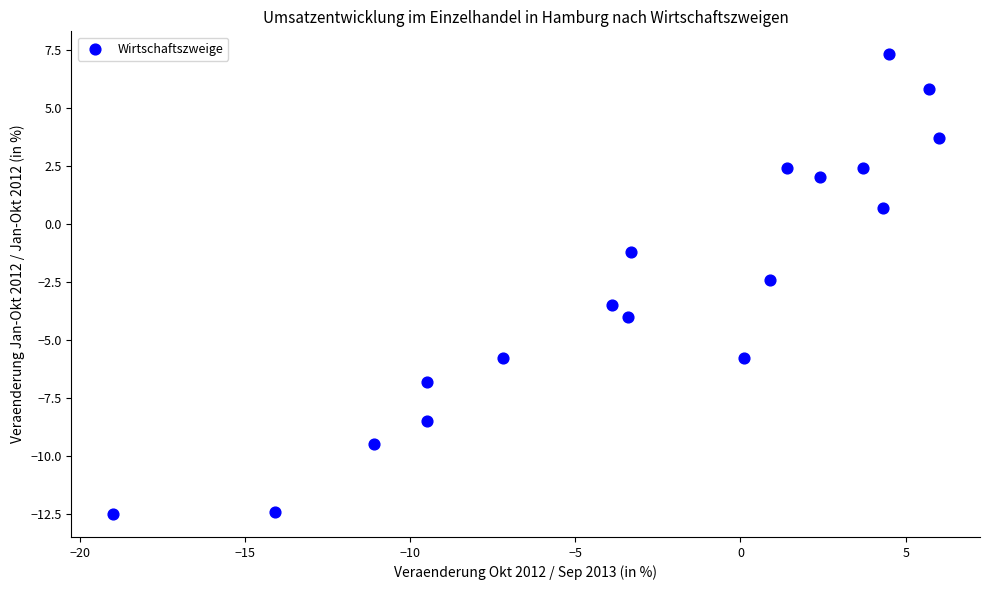

What Y value in the scatter plot is closest to -2?

-2.4